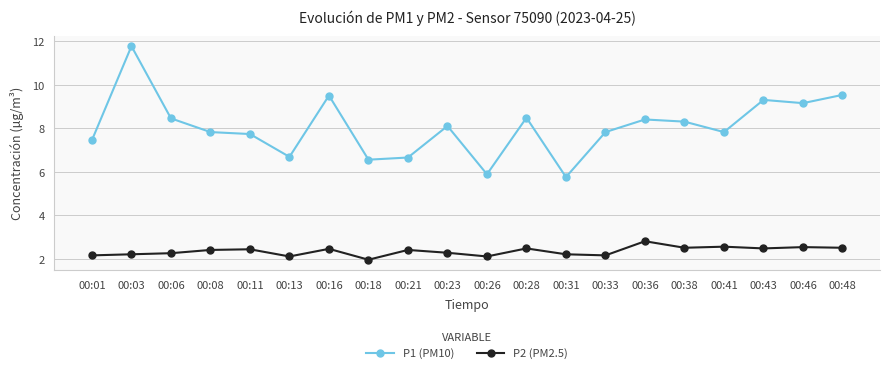

At which label does P1 (PM10) first exceed 8?

00:03